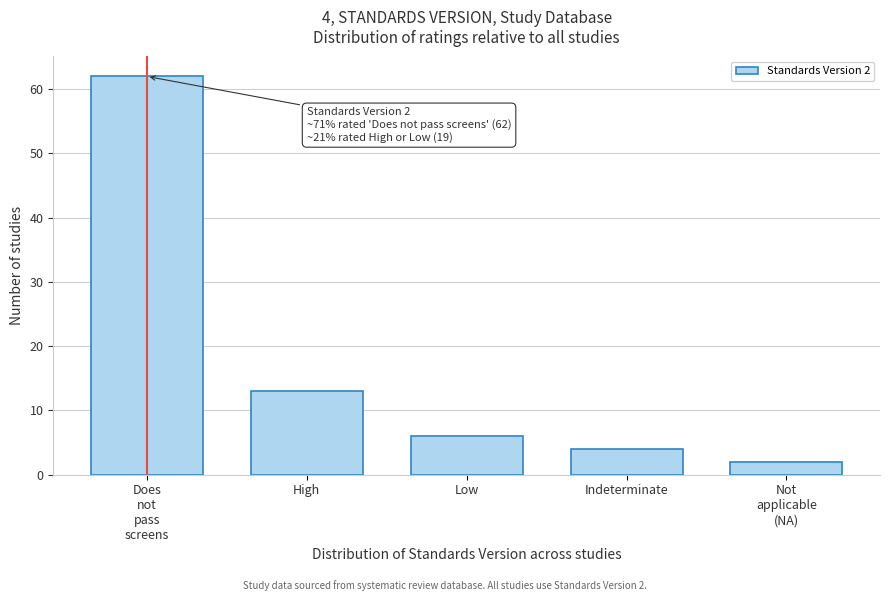

Reading left to right, list all the values displayed in this chart.

62	13	6	4	2